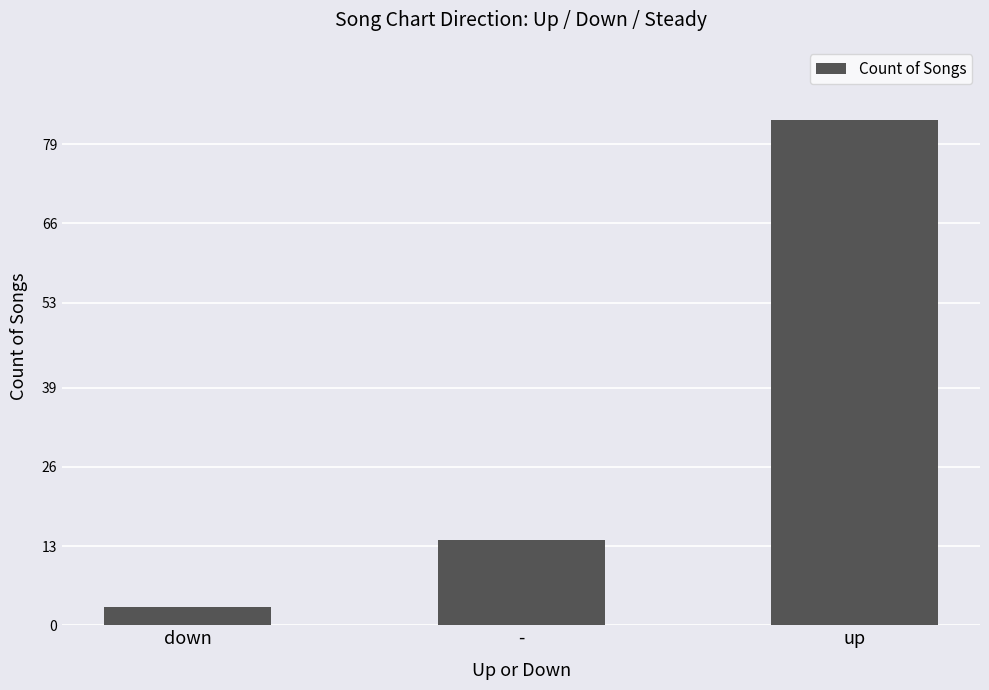

Rank the categories by value from lowest to highest.

down, -, up